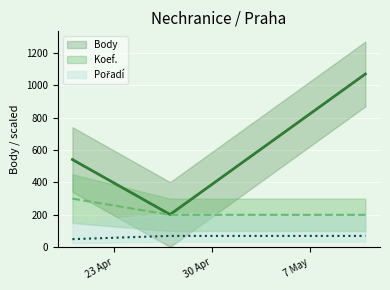

List the series in order of their peak value, lowest first.

Pořadí, Koef., Body